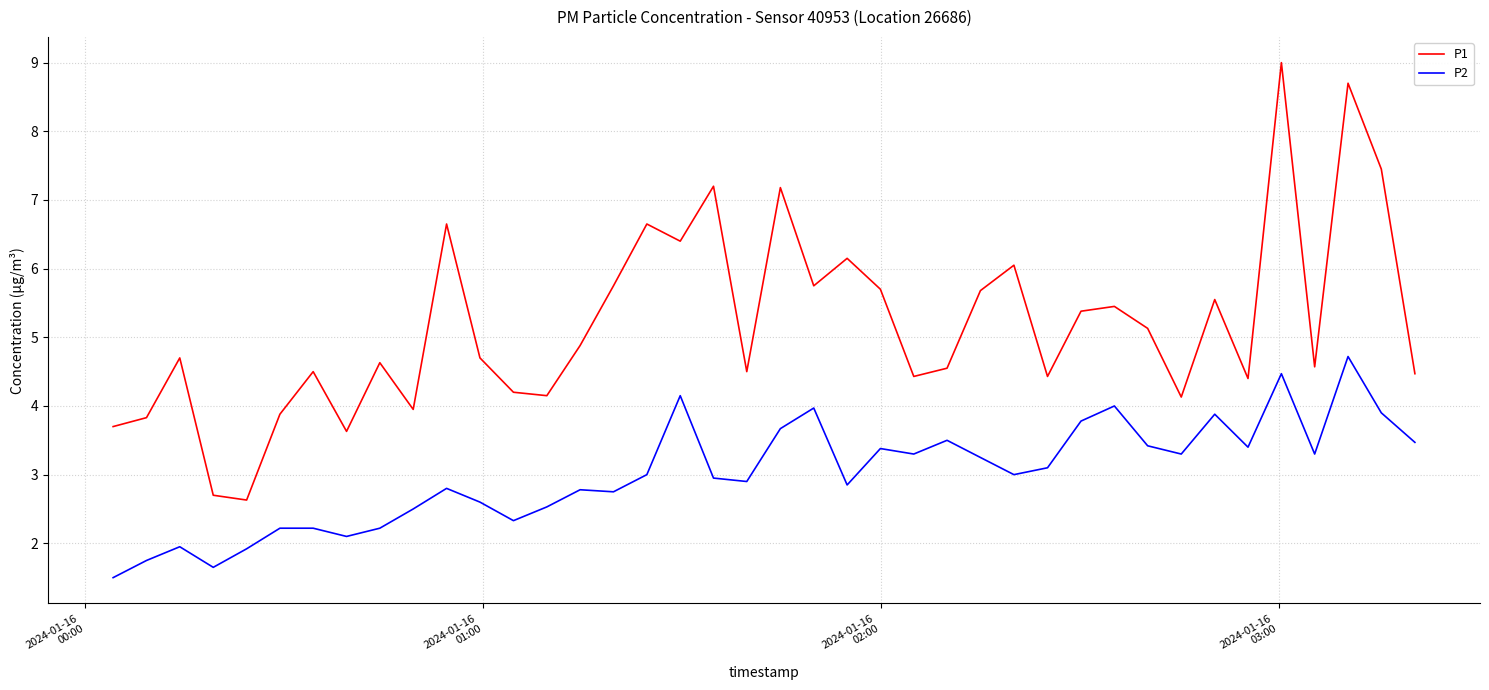

List the series in order of their overall mean, highest first.

P1, P2